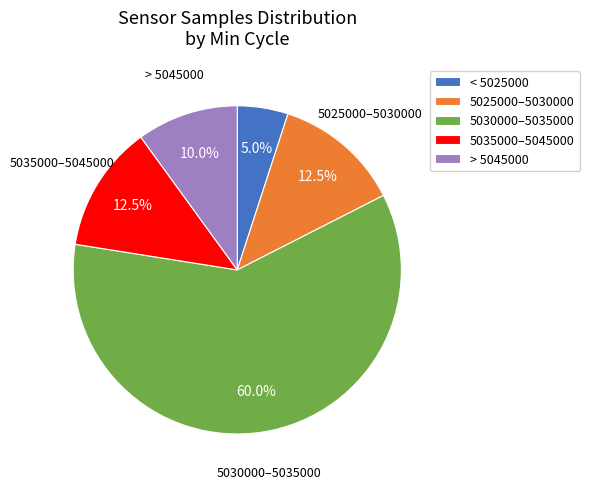

Is there a majority slice in this chart?

Yes